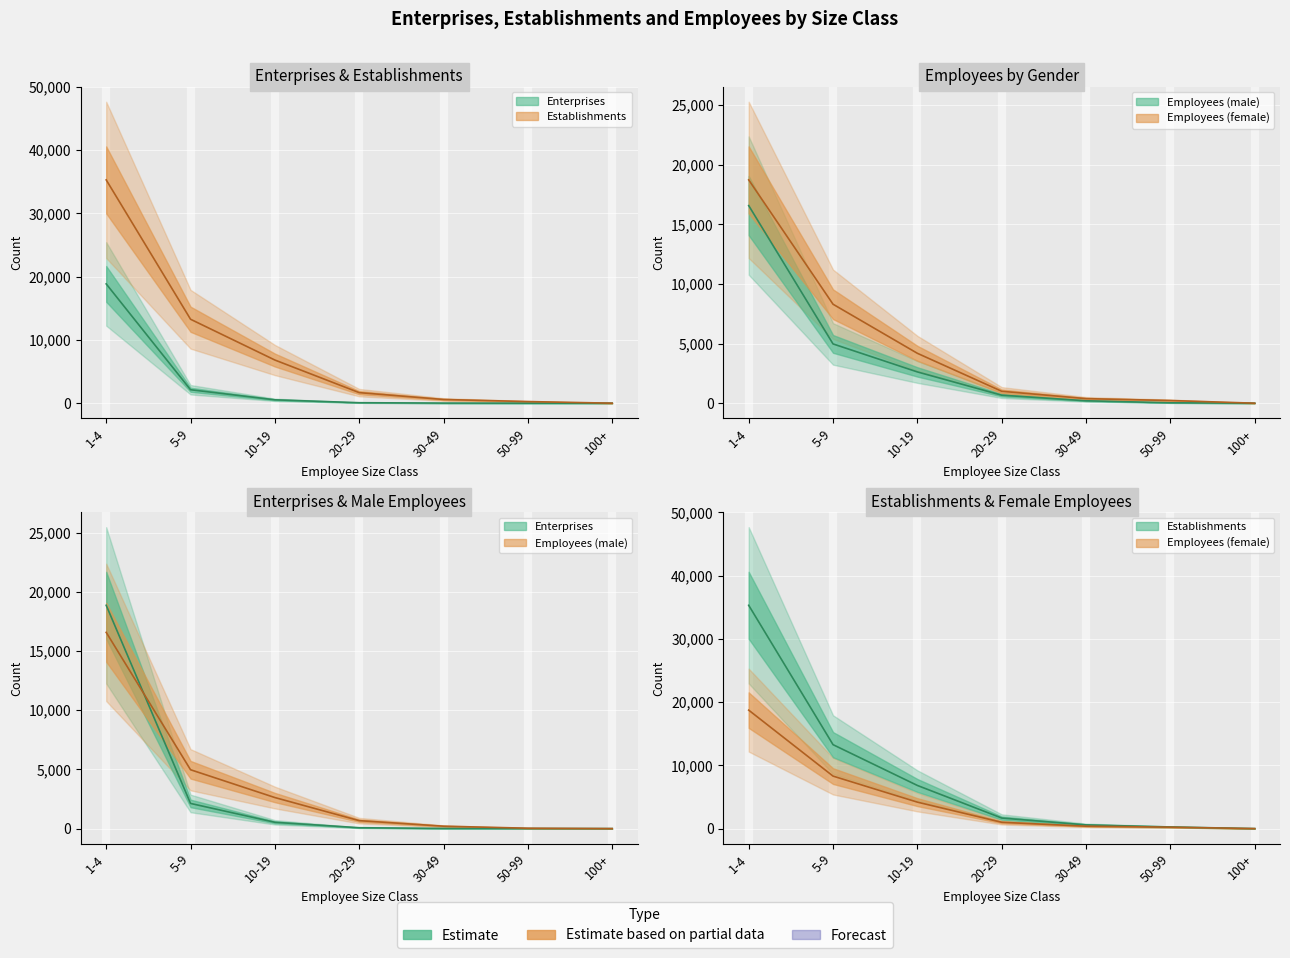

What is the difference between the maximum and second lowest values in the Employees (female) series?

18509